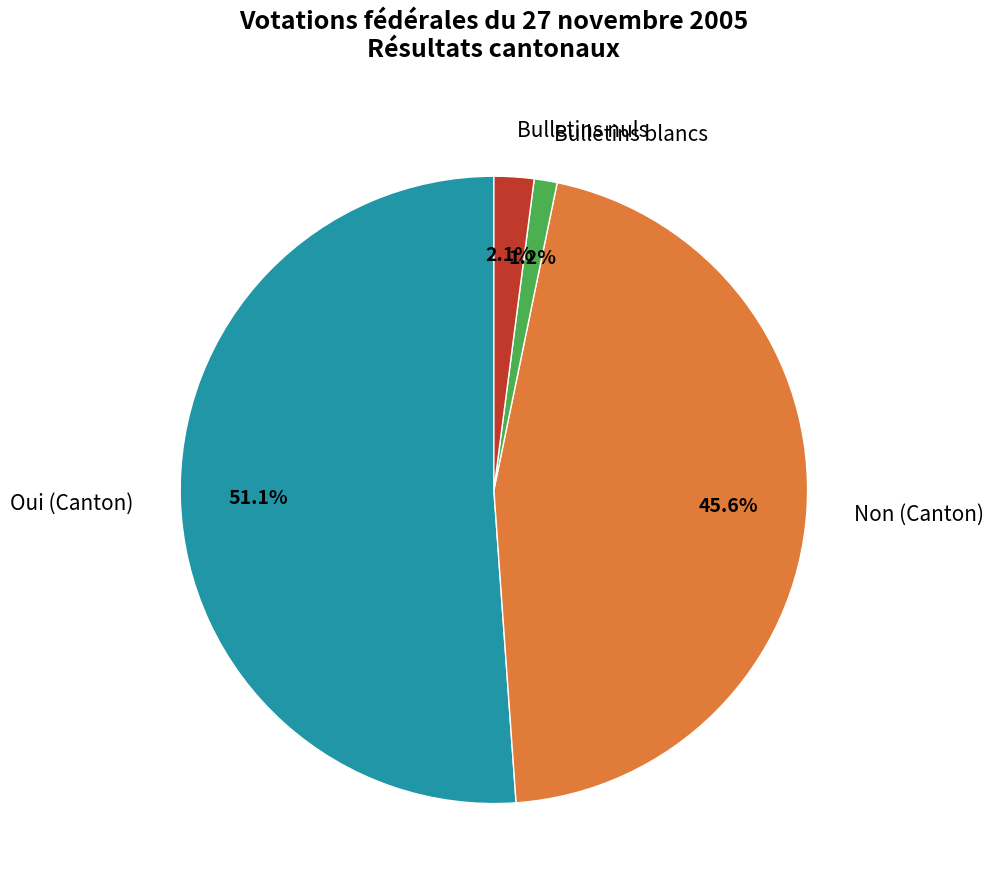

Is it true that Oui (Canton) is 43% of the pie?

False